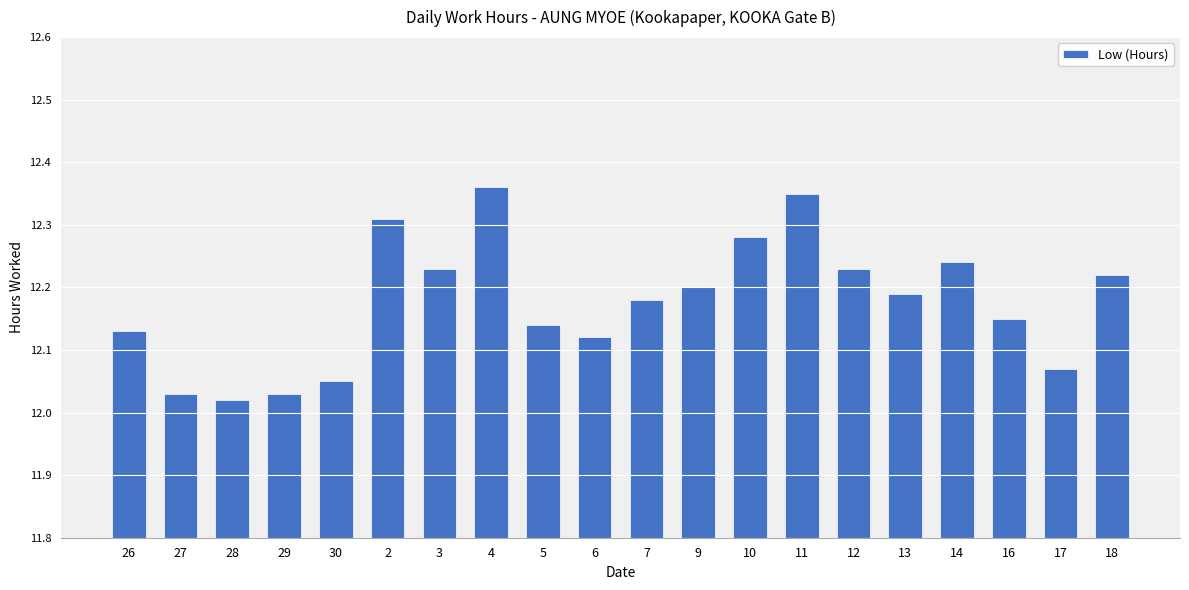

What is the ratio of the value at 6 to the value at 12?

1.0